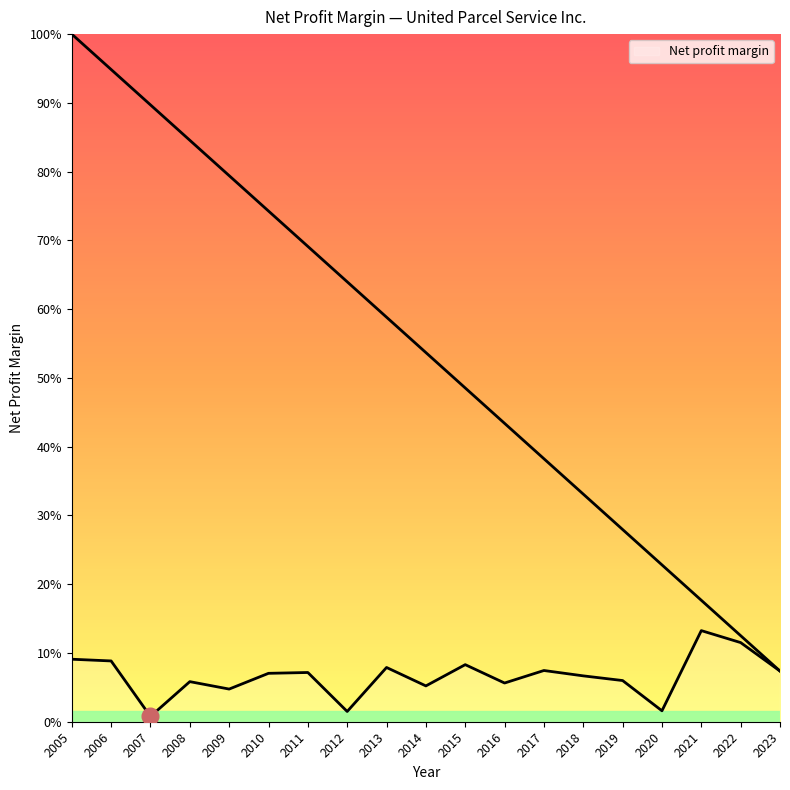

The chart shows a value of 0.0 at 2020. True or false?

True